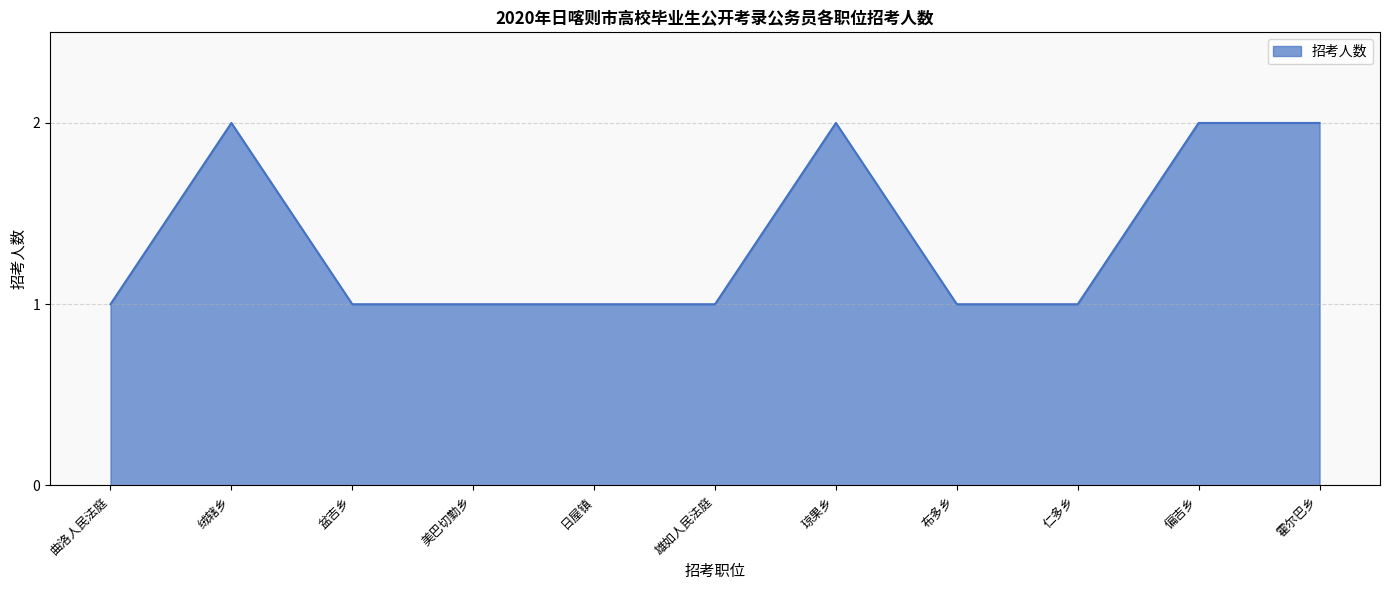

Reading left to right, extract all data points from this chart.

1	2	1	1	1	1	2	1	1	2	2